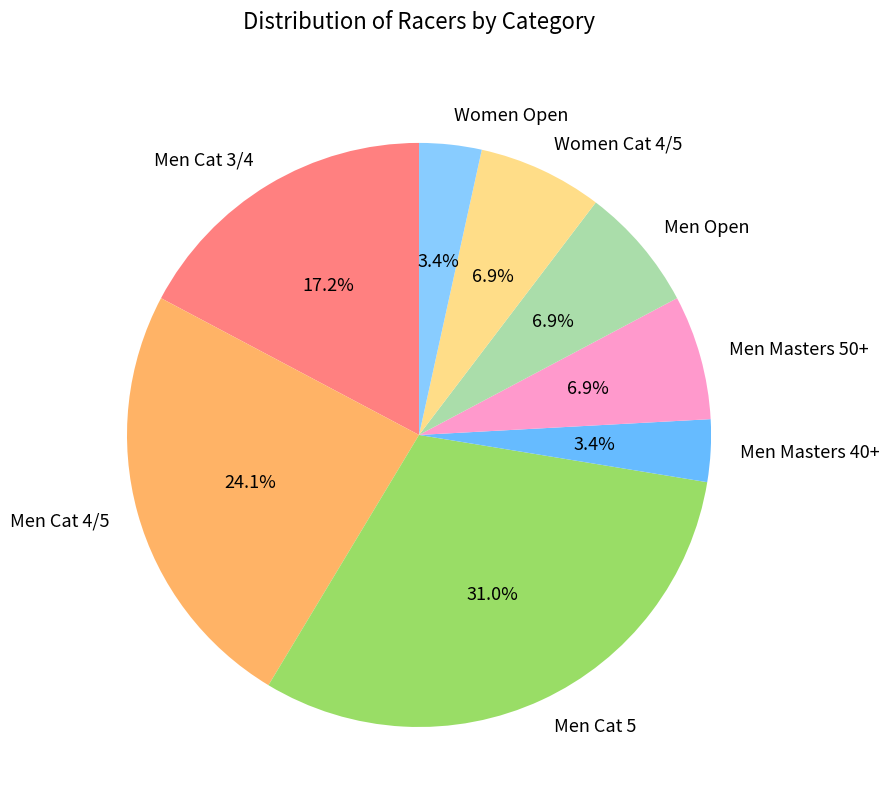

Does any single category account for the majority?

No